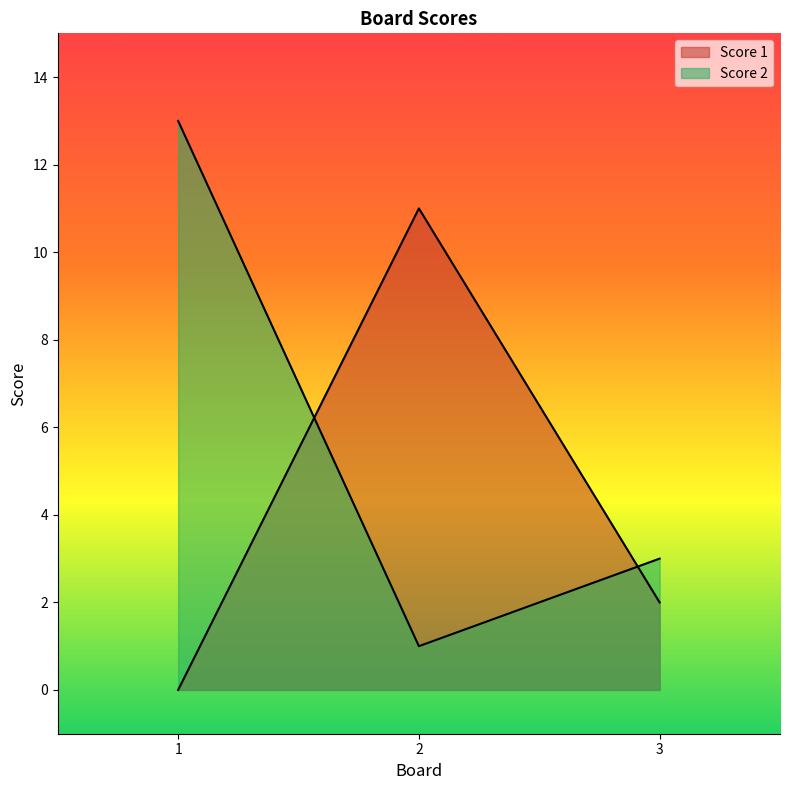

What are all the series names shown in the legend?

Score 1, Score 2